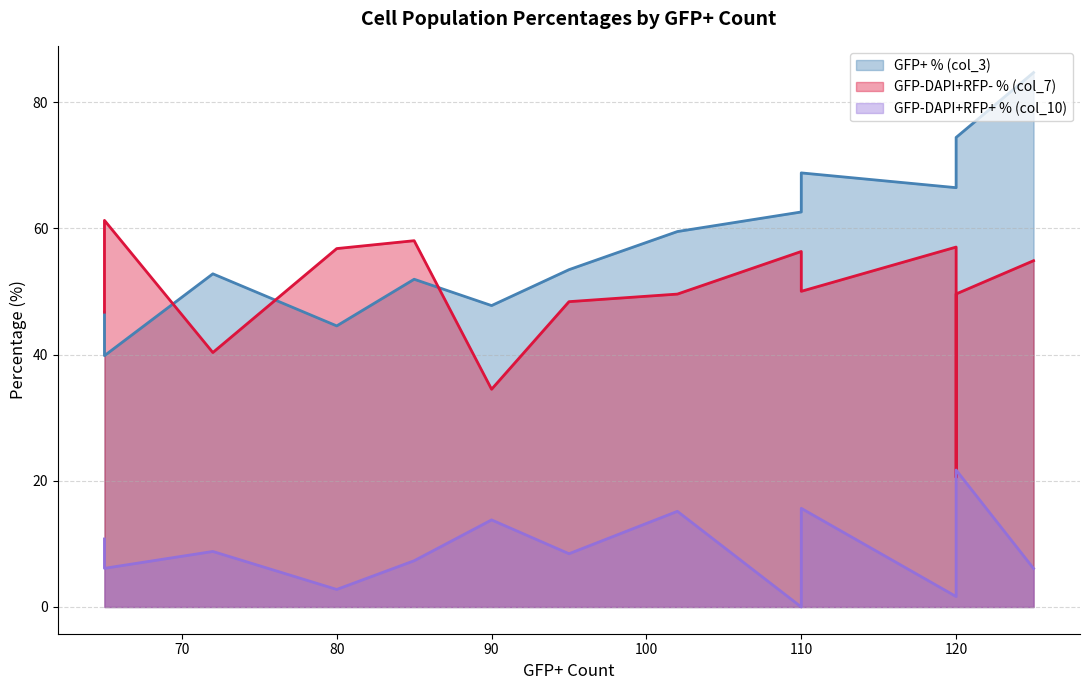

True or false: col_7 has more than 1 points higher than both neighbors.

True